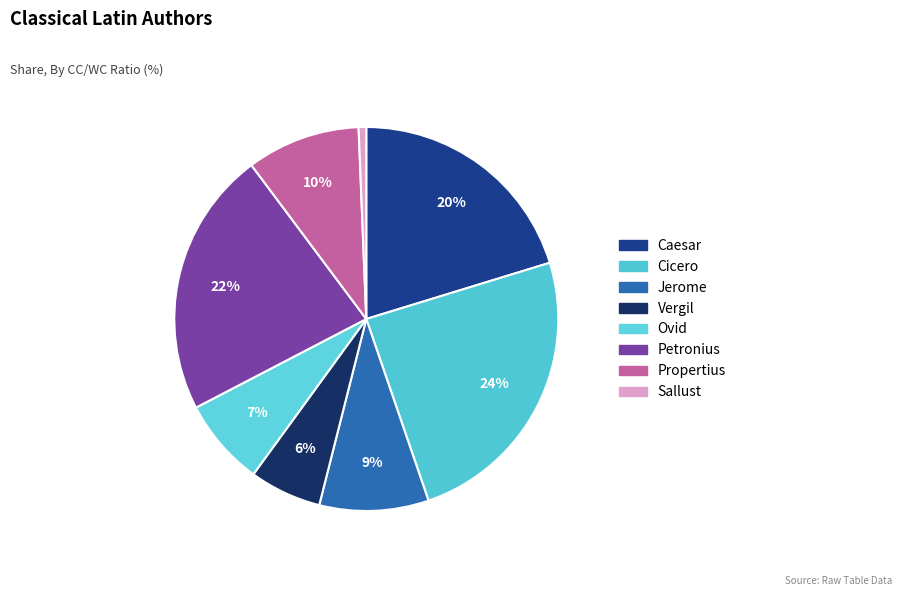

How much of the chart is everything except Vergil?

93.9%